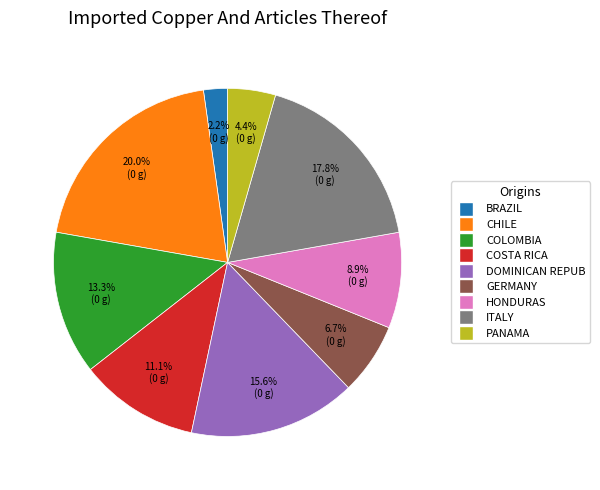

Rank the categories by value from lowest to highest.

BRAZIL, PANAMA, GERMANY, HONDURAS, COSTA RICA, COLOMBIA, DOMINICAN REPUB, ITALY, CHILE